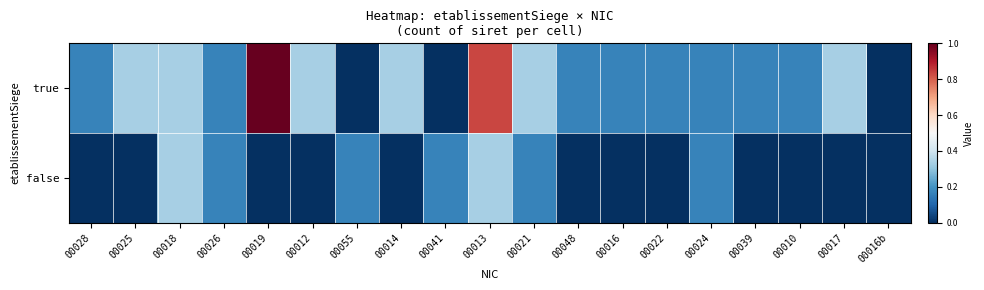

What is the total value across all series at 00013?

1.2